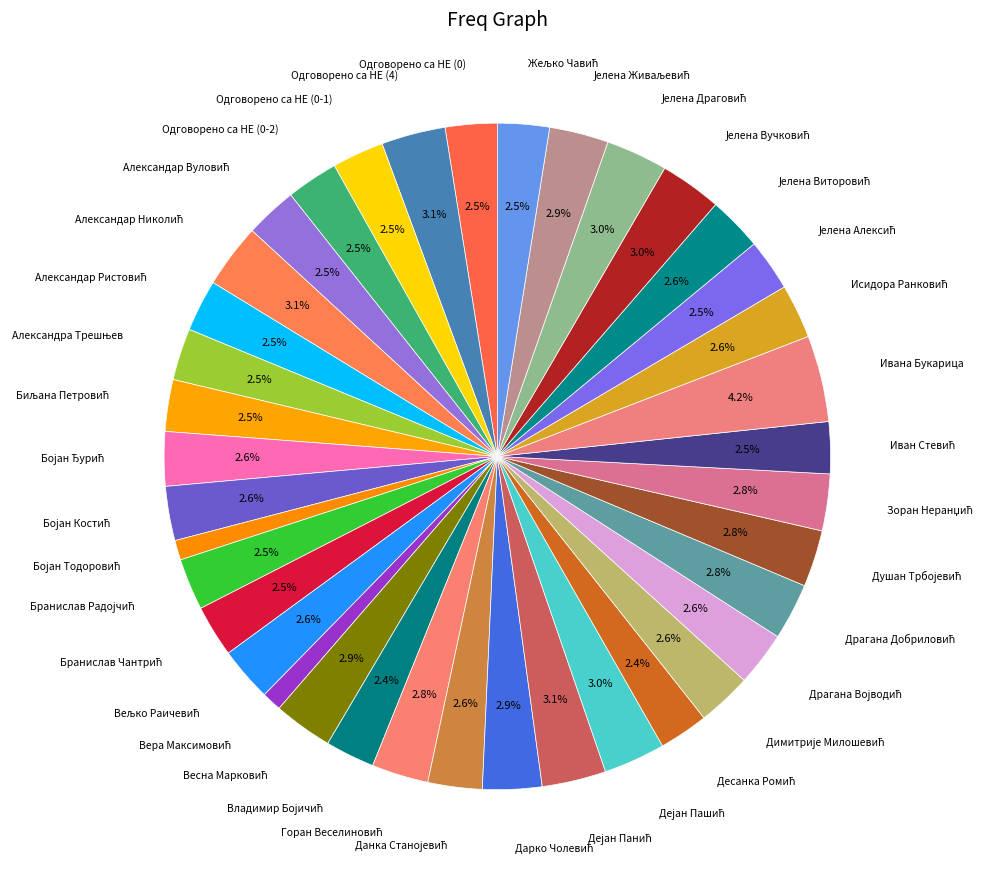

How many slices are in this pie chart?

38